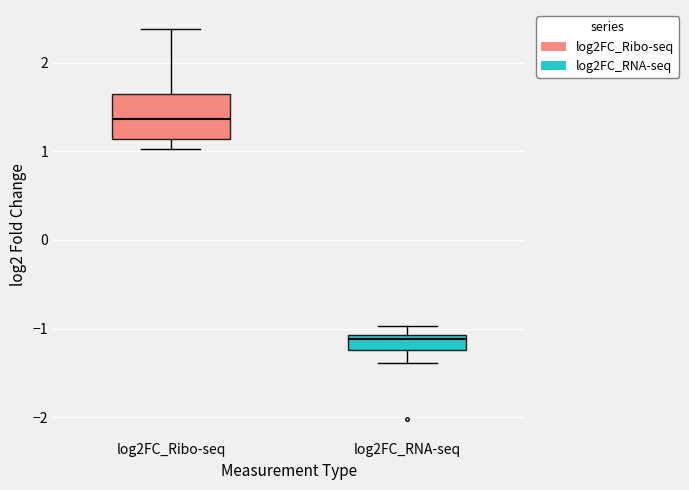

Where does the upper whisker of the box for log2FC_RNA-seq end on the y-axis? The values are not printed on the chart, so give them approximately, as read against the axis.

-1.0